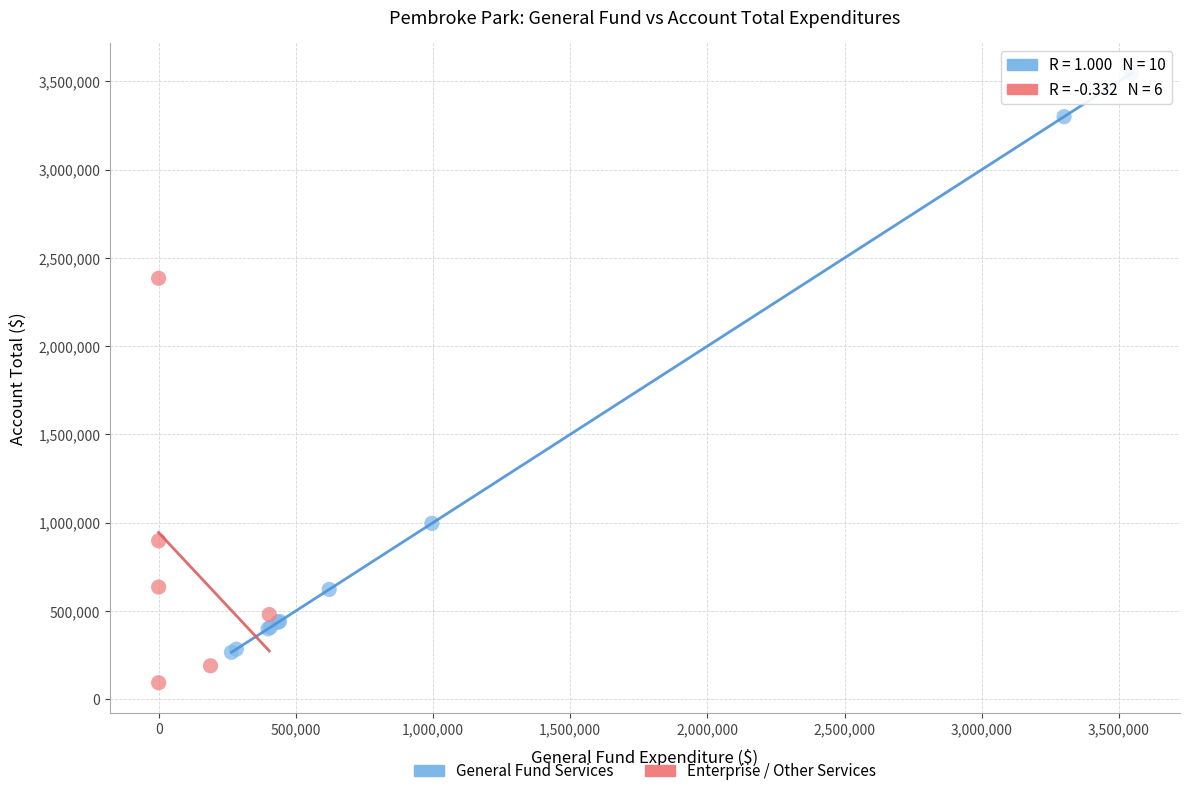

Which series has the largest Y range (max minus min)?

General Fund Services